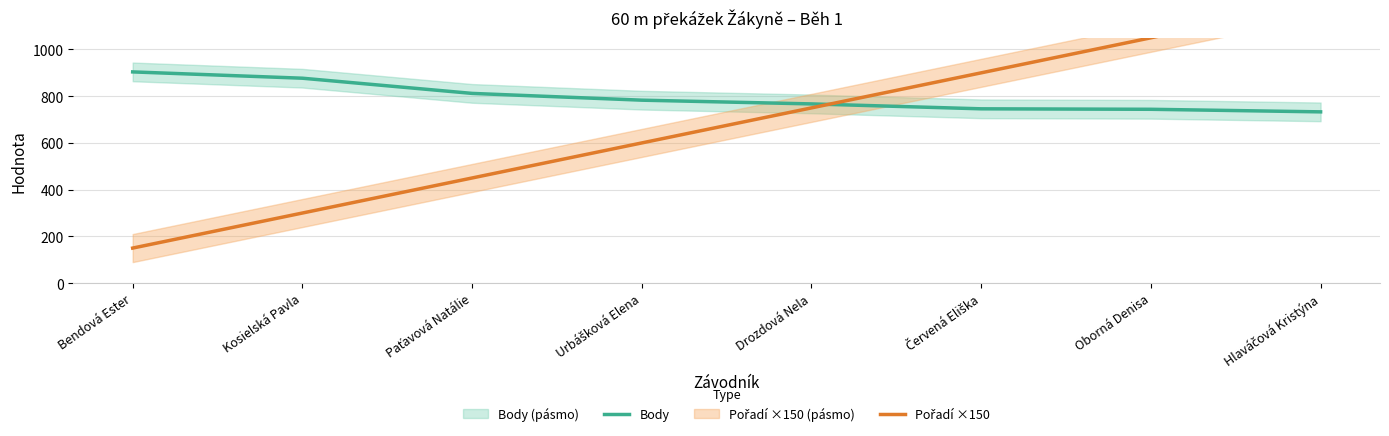

Between which two adjacent categories do Pořadí ×150 and Body first intersect?

Drozdová Nela and Červená Eliška